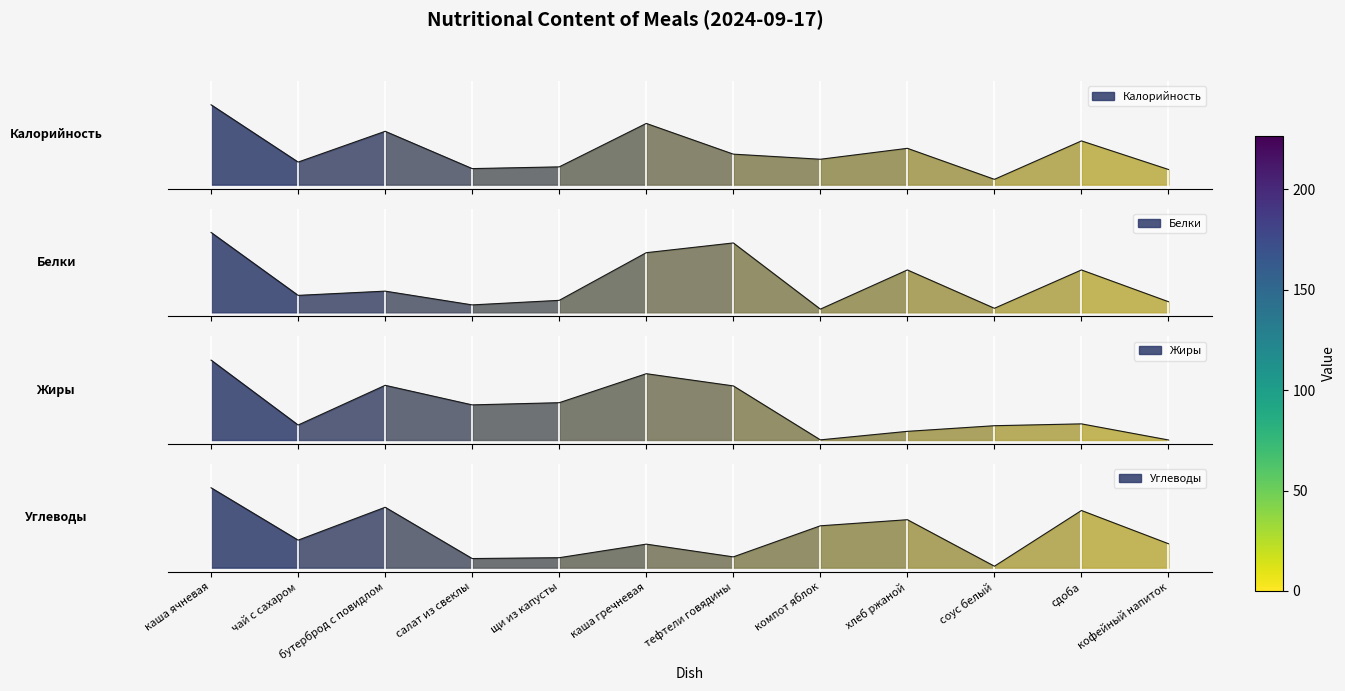

At which category is the sum across all series the highest?

каша ячневая